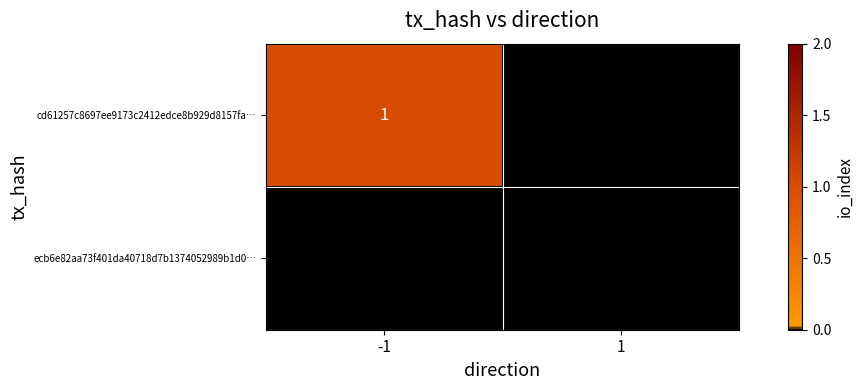

What is the maximum value shown in the chart?

1